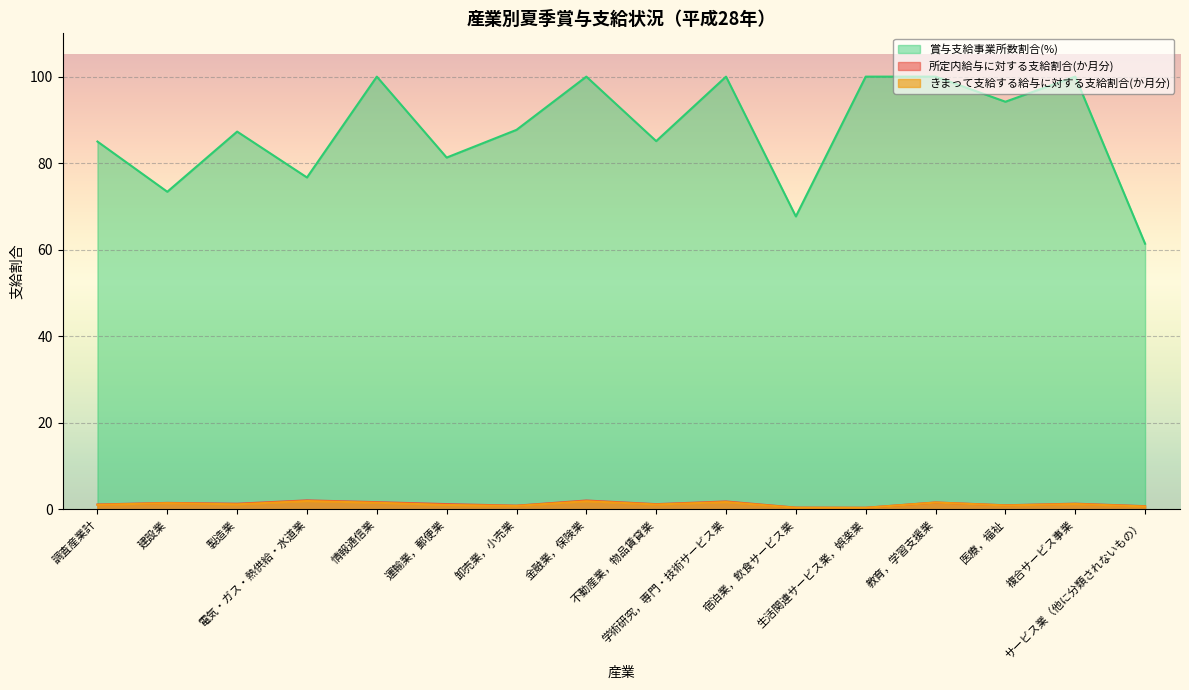

Count the number of categories in the chart.

16